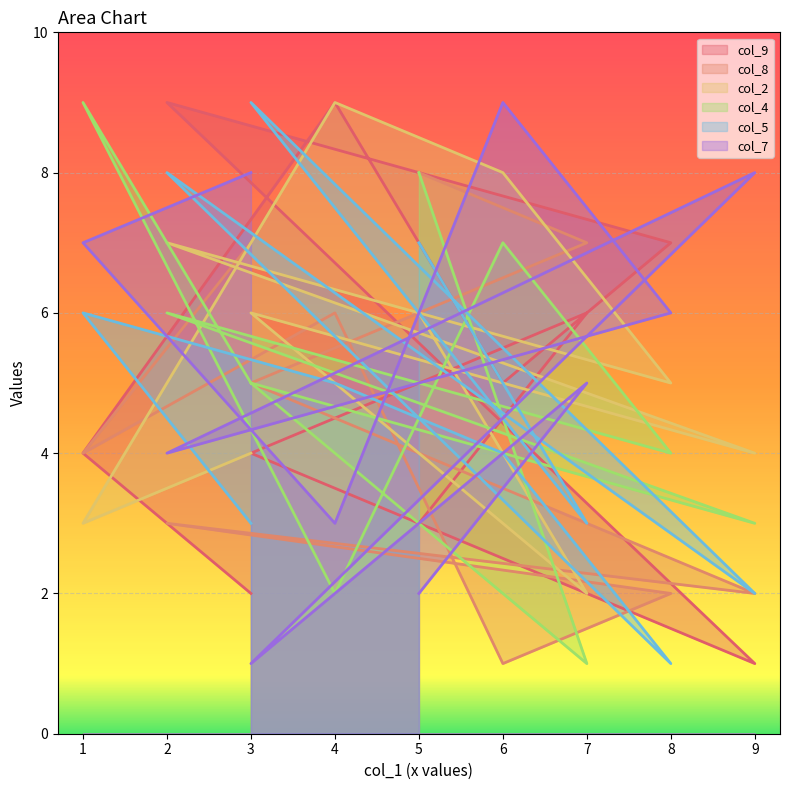

What is the sum of all col_9 values?

50